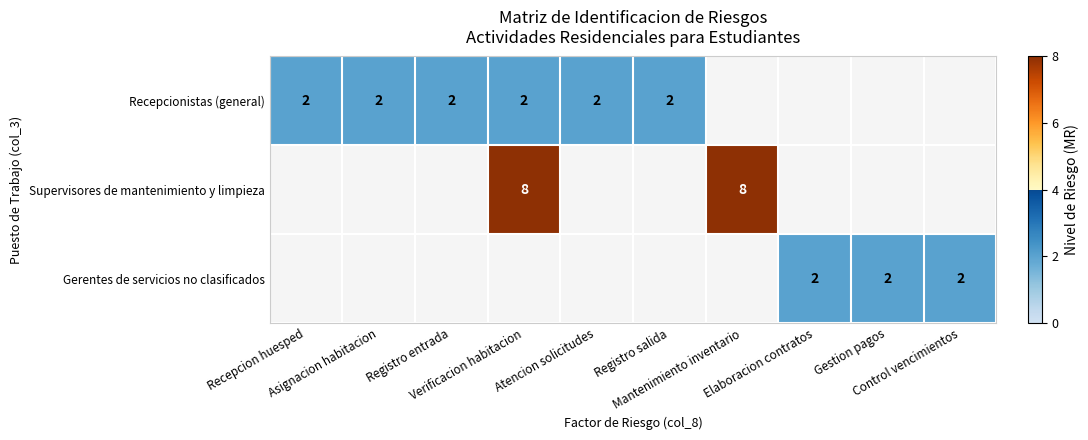

Which series has the widest spread of values?

Recepcionistas (general)